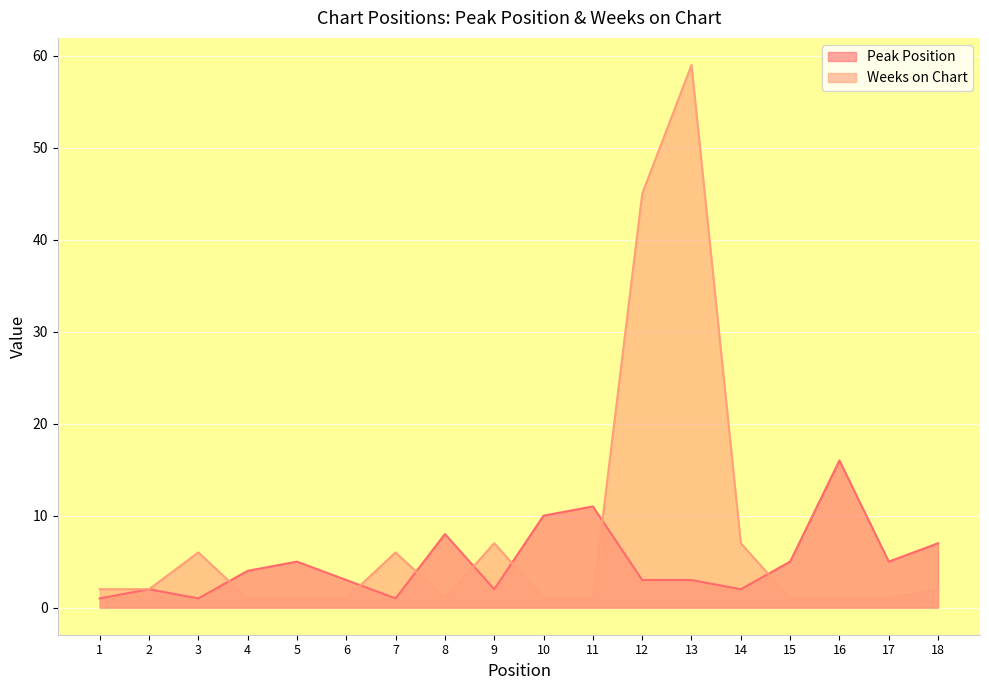

At which label does Weeks on Chart reach its minimum?

4